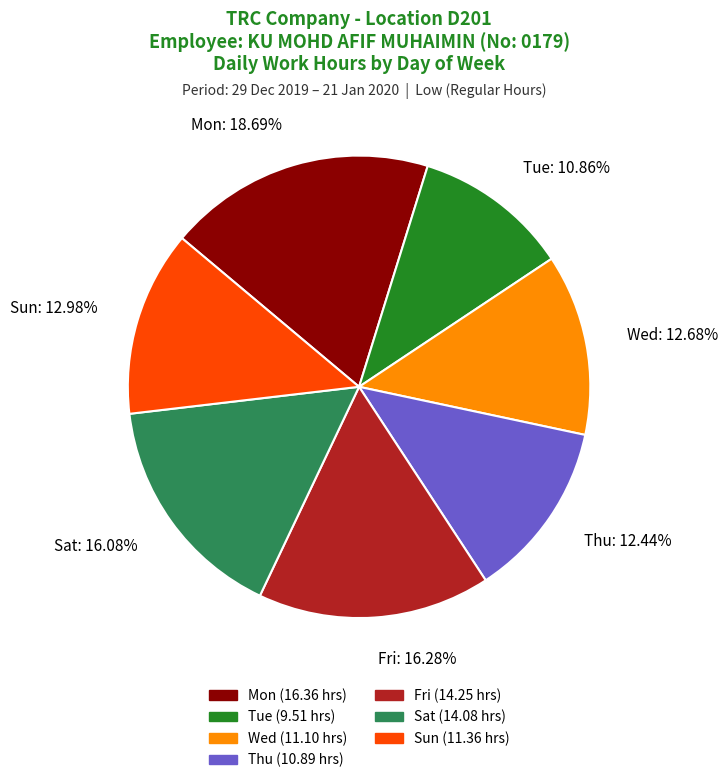

What is the total percentage of Sun and Sat?

29.1%